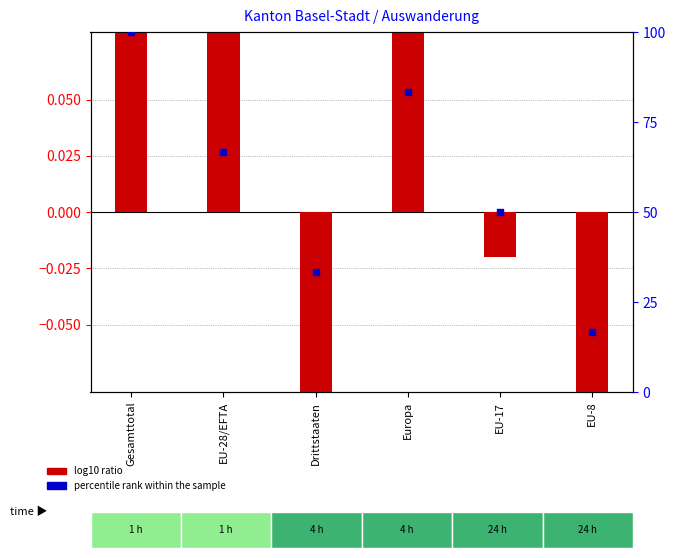

Which series reaches the maximum Y coordinate?

percentile rank within the sample